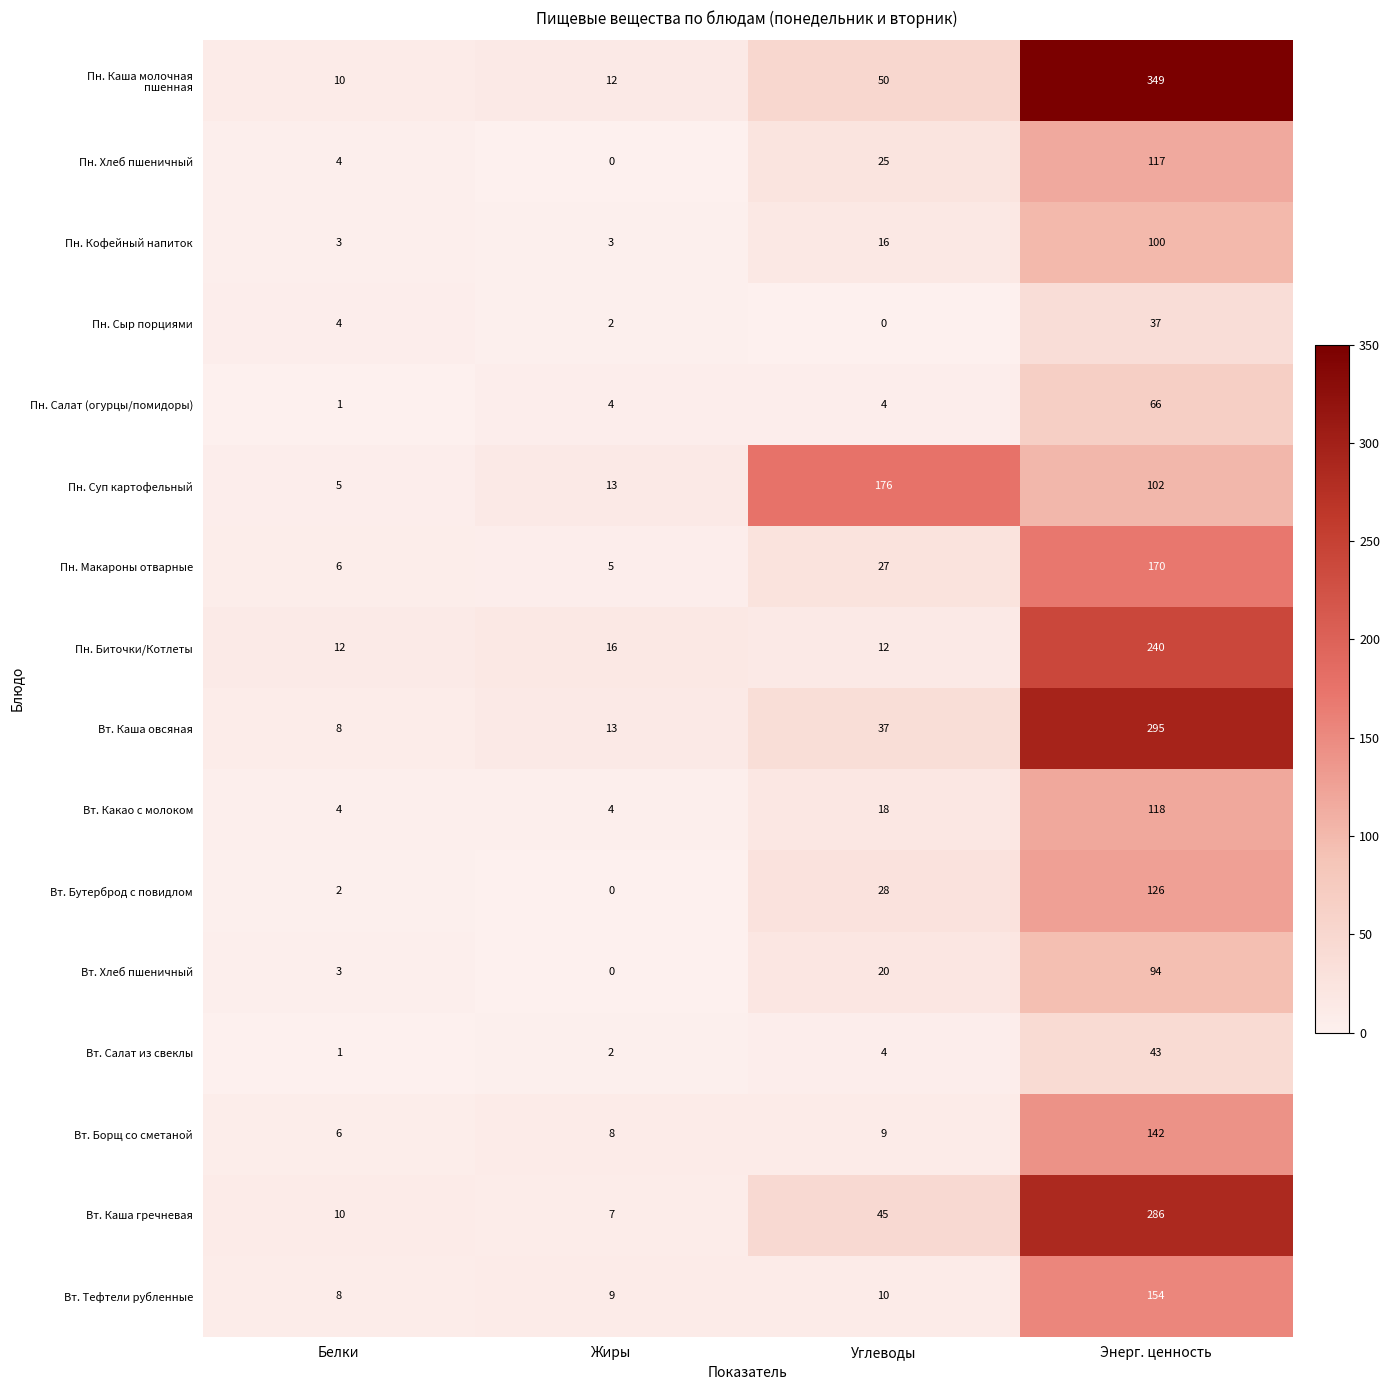

Count the number of categories in the chart.

4